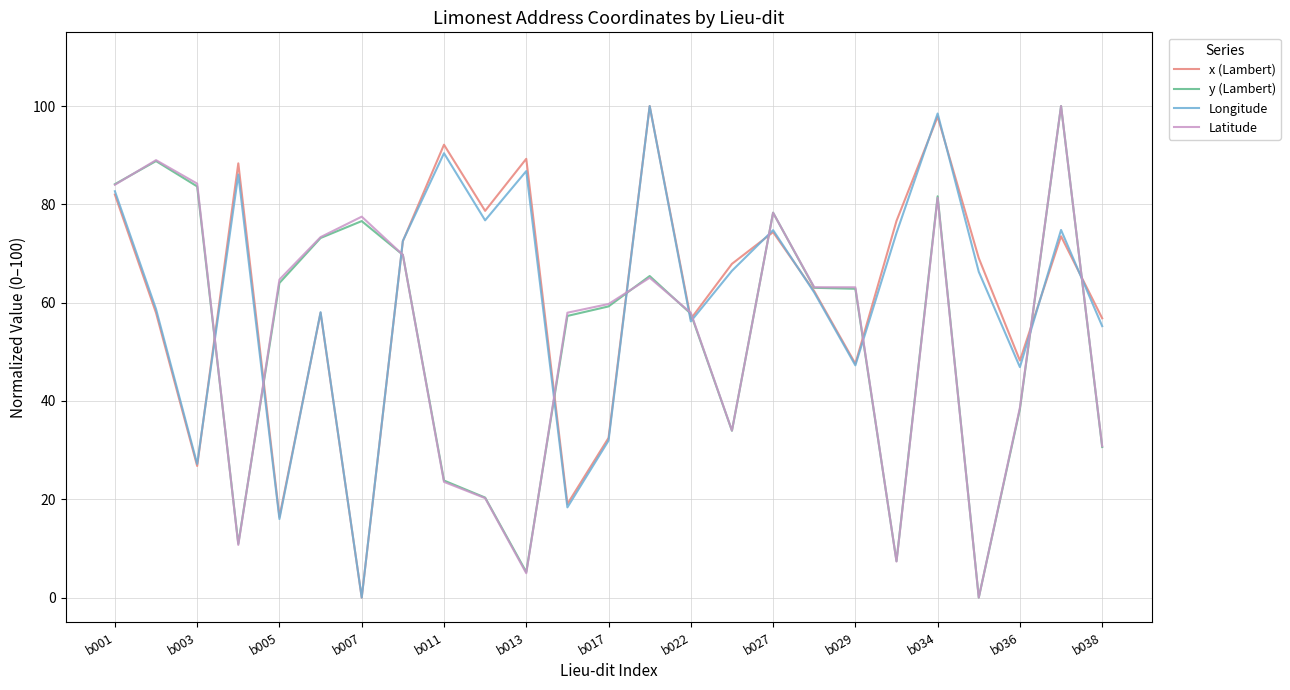

What is the highest value of the Longitude series?

100.0